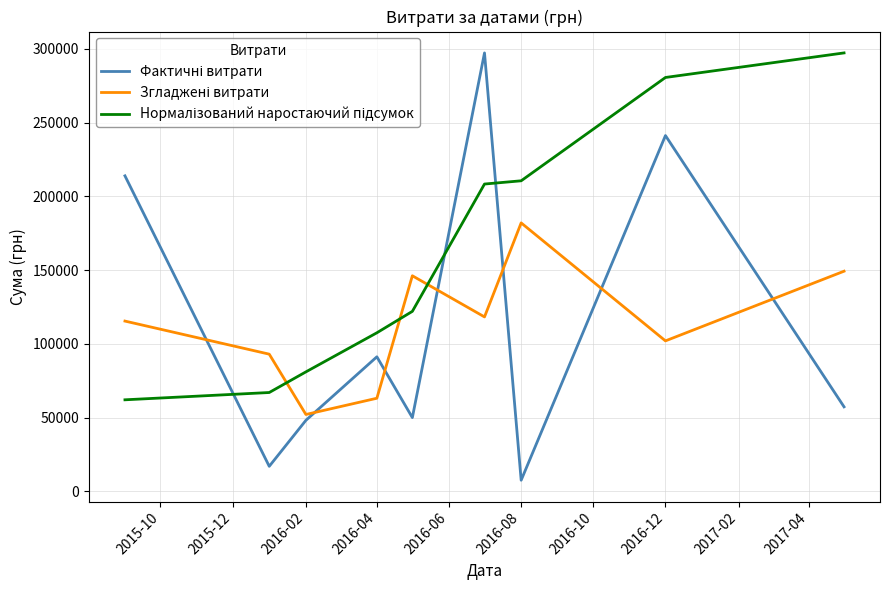

What is the greatest value displayed?

297285.3